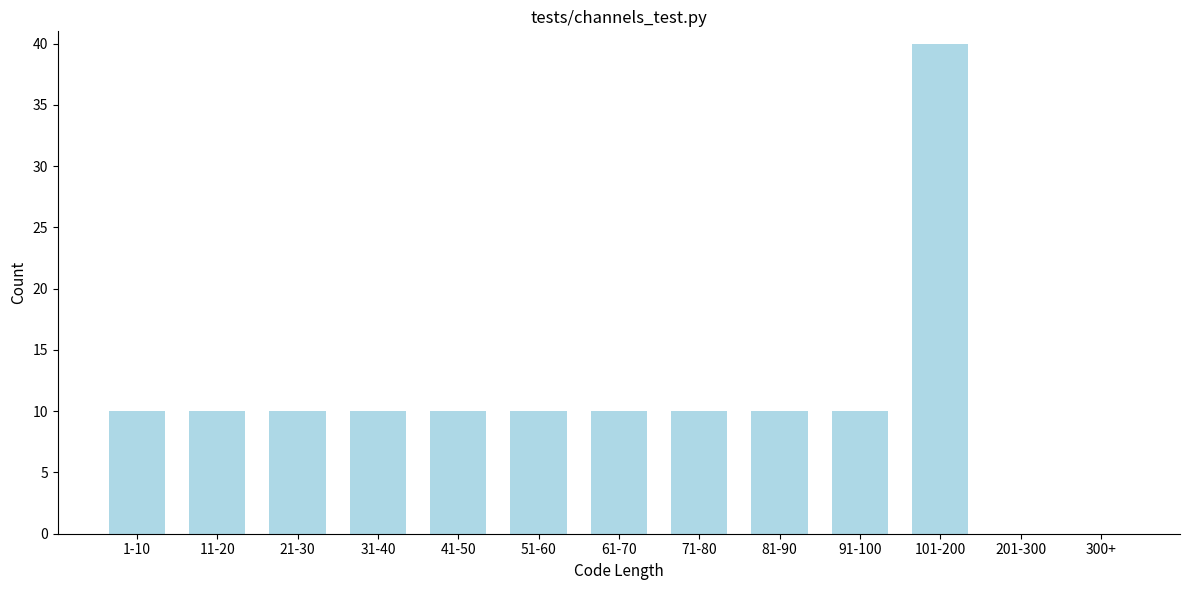

Reading left to right, extract all data points from this chart.

1-10=10	11-20=10	21-30=10	31-40=10	41-50=10	51-60=10	61-70=10	71-80=10	81-90=10	91-100=10	101-200=40	201-300=0	300+=0